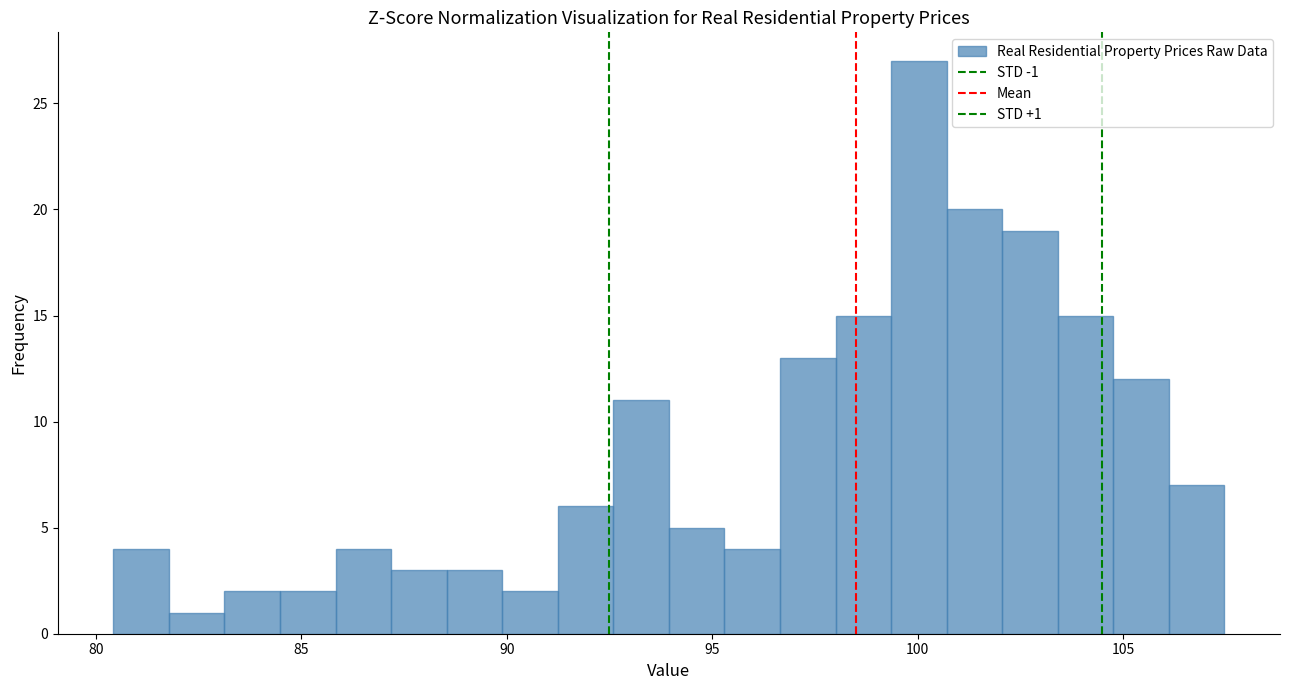

Around what value on the x-axis is the tallest bar? Give the approximate position of its centre, as read against the axis.

100.0